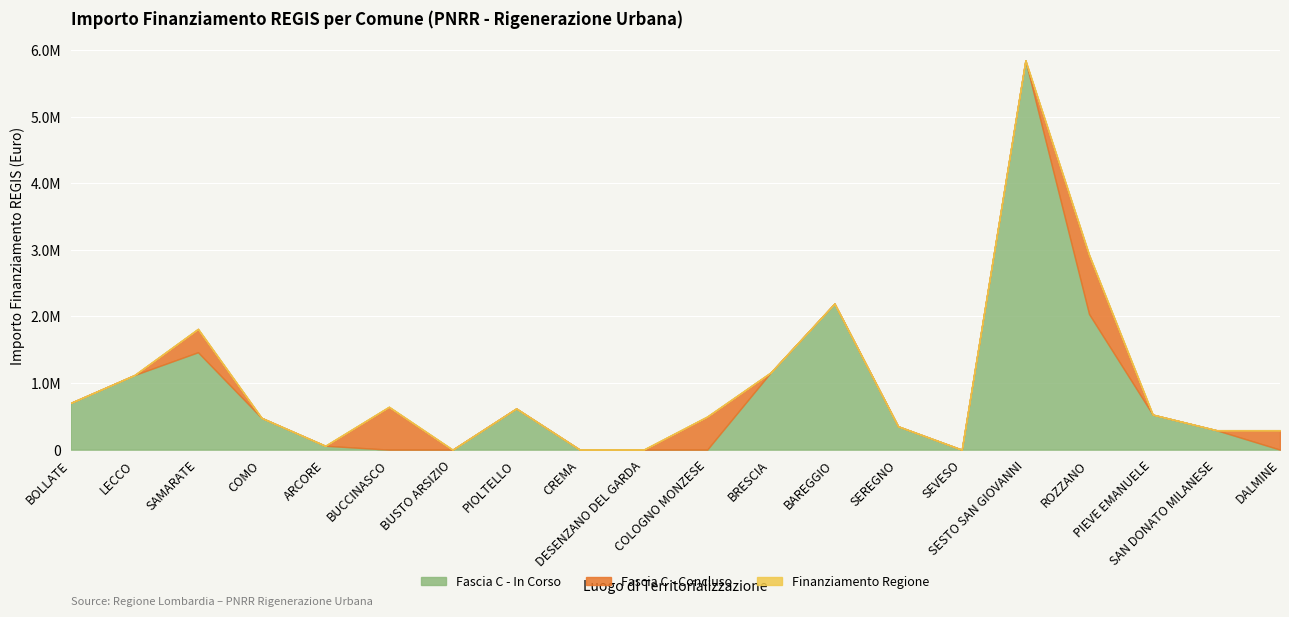

At which category does Fascia C - In Corso reach its first local peak?

SAMARATE